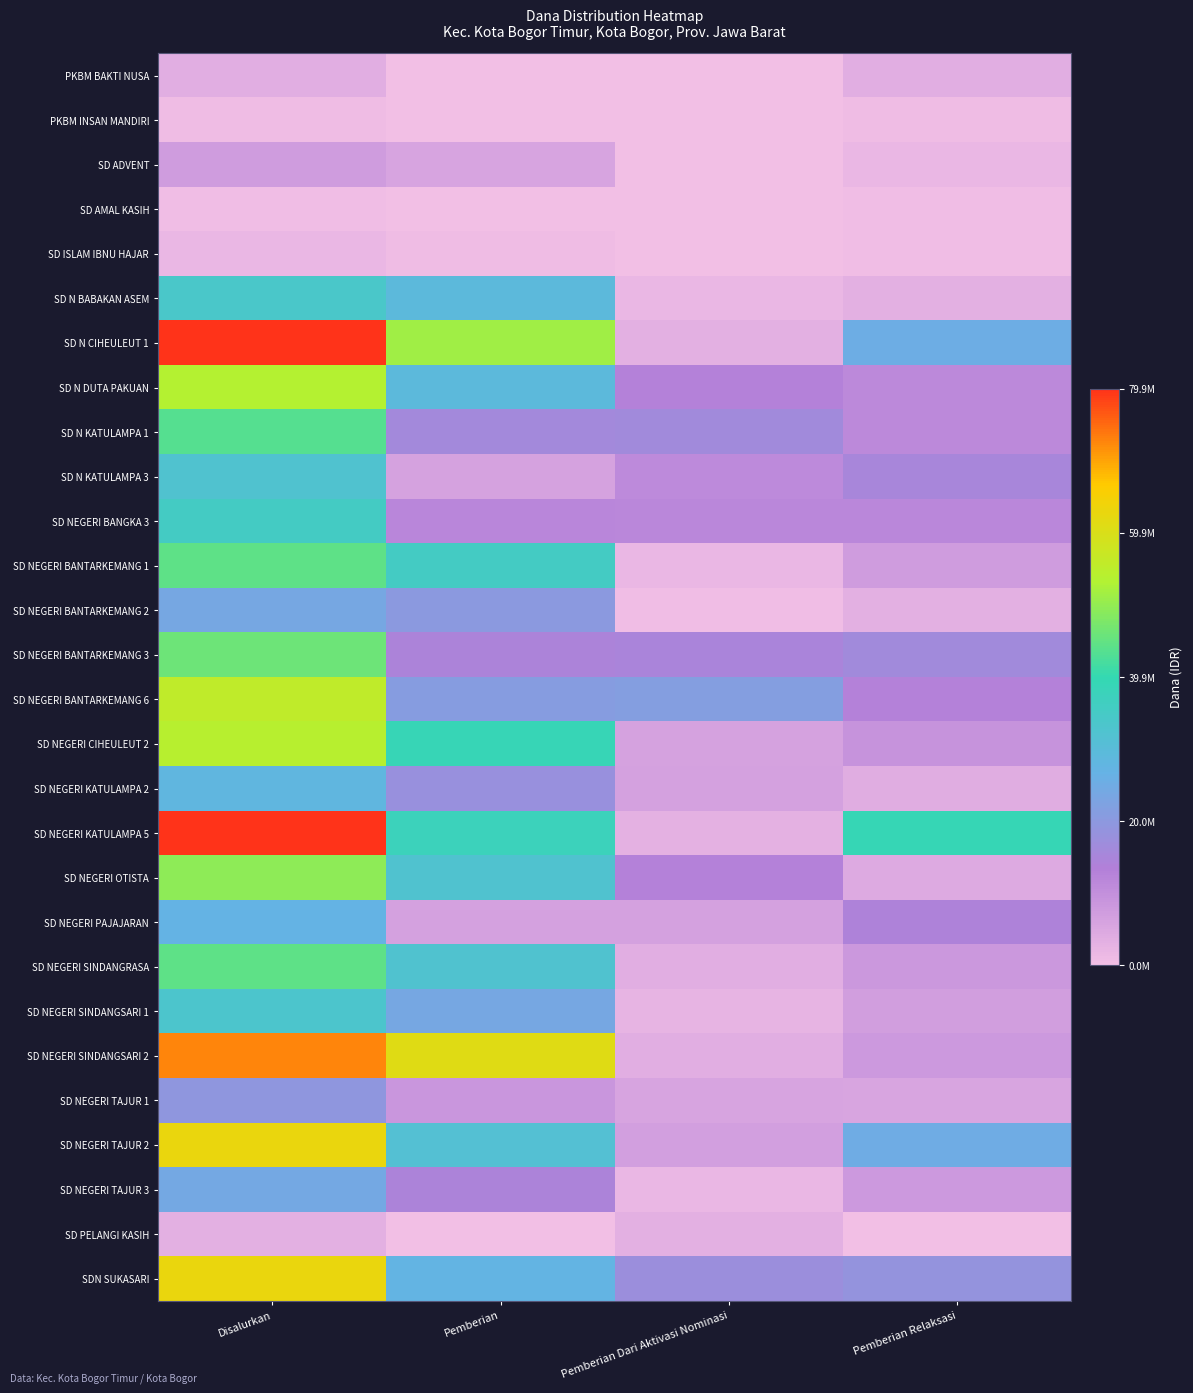

Reading left to right, what are all the values shown in this chart?

PKBM BAKTI NUSA: Disalurkan=3600000	Pemberian=0	Pemberian Dari Aktivasi Nominasi=0	Pemberian Relaksasi=3600000
PKBM INSAN MANDIRI: Disalurkan=900000	Pemberian=0	Pemberian Dari Aktivasi Nominasi=0	Pemberian Relaksasi=900000
SD ADVENT: Disalurkan=7425000	Pemberian=5625000	Pemberian Dari Aktivasi Nominasi=0	Pemberian Relaksasi=1800000
SD AMAL KASIH: Disalurkan=450000	Pemberian=0	Pemberian Dari Aktivasi Nominasi=0	Pemberian Relaksasi=450000
SD ISLAM IBNU HAJAR: Disalurkan=1575000	Pemberian=900000	Pemberian Dari Aktivasi Nominasi=225000	Pemberian Relaksasi=450000
SD N BABAKAN ASEM: Disalurkan=33975000	Pemberian=29025000	Pemberian Dari Aktivasi Nominasi=1575000	Pemberian Relaksasi=3375000
SD N CIHEULEUT 1: Disalurkan=79875000	Pemberian=51300000	Pemberian Dari Aktivasi Nominasi=3150000	Pemberian Relaksasi=25425000
SD N DUTA PAKUAN: Disalurkan=53550000	Pemberian=29025000	Pemberian Dari Aktivasi Nominasi=13050000	Pemberian Relaksasi=11475000
SD N KATULAMPA 1: Disalurkan=43650000	Pemberian=15975000	Pemberian Dari Aktivasi Nominasi=16425000	Pemberian Relaksasi=11250000
SD N KATULAMPA 3: Disalurkan=32175000	Pemberian=6075000	Pemberian Dari Aktivasi Nominasi=11025000	Pemberian Relaksasi=15075000
SD NEGERI BANGKA 3: Disalurkan=35325000	Pemberian=11925000	Pemberian Dari Aktivasi Nominasi=11700000	Pemberian Relaksasi=11700000
SD NEGERI BANTARKEMANG 1: Disalurkan=44550000	Pemberian=35550000	Pemberian Dari Aktivasi Nominasi=1800000	Pemberian Relaksasi=7200000
SD NEGERI BANTARKEMANG 2: Disalurkan=23850000	Pemberian=20025000	Pemberian Dari Aktivasi Nominasi=450000	Pemberian Relaksasi=3375000
SD NEGERI BANTARKEMANG 3: Disalurkan=45900000	Pemberian=14625000	Pemberian Dari Aktivasi Nominasi=14850000	Pemberian Relaksasi=16425000
SD NEGERI BANTARKEMANG 6: Disalurkan=55350000	Pemberian=21150000	Pemberian Dari Aktivasi Nominasi=21375000	Pemberian Relaksasi=12825000
SD NEGERI CIHEULEUT 2: Disalurkan=54225000	Pemberian=38925000	Pemberian Dari Aktivasi Nominasi=6075000	Pemberian Relaksasi=9225000
SD NEGERI KATULAMPA 2: Disalurkan=28350000	Pemberian=18000000	Pemberian Dari Aktivasi Nominasi=6300000	Pemberian Relaksasi=4050000
SD NEGERI KATULAMPA 5: Disalurkan=79650000	Pemberian=37575000	Pemberian Dari Aktivasi Nominasi=2925000	Pemberian Relaksasi=39150000
SD NEGERI OTISTA: Disalurkan=49500000	Pemberian=32175000	Pemberian Dari Aktivasi Nominasi=12825000	Pemberian Relaksasi=4500000
SD NEGERI PAJAJARAN: Disalurkan=27000000	Pemberian=6525000	Pemberian Dari Aktivasi Nominasi=6300000	Pemberian Relaksasi=14175000
SD NEGERI SINDANGRASA: Disalurkan=44325000	Pemberian=32400000	Pemberian Dari Aktivasi Nominasi=3600000	Pemberian Relaksasi=8325000
SD NEGERI SINDANGSARI 1: Disalurkan=33075000	Pemberian=23850000	Pemberian Dari Aktivasi Nominasi=2250000	Pemberian Relaksasi=6975000
SD NEGERI SINDANGSARI 2: Disalurkan=72450000	Pemberian=60975000	Pemberian Dari Aktivasi Nominasi=3600000	Pemberian Relaksasi=7875000
SD NEGERI TAJUR 1: Disalurkan=19575000	Pemberian=8550000	Pemberian Dari Aktivasi Nominasi=5625000	Pemberian Relaksasi=5400000
SD NEGERI TAJUR 2: Disalurkan=63000000	Pemberian=31275000	Pemberian Dari Aktivasi Nominasi=6750000	Pemberian Relaksasi=24975000
SD NEGERI TAJUR 3: Disalurkan=24075000	Pemberian=14400000	Pemberian Dari Aktivasi Nominasi=1800000	Pemberian Relaksasi=7875000
SD PELANGI KASIH: Disalurkan=3150000	Pemberian=0	Pemberian Dari Aktivasi Nominasi=3150000	Pemberian Relaksasi=0
SDN SUKASARI: Disalurkan=63000000	Pemberian=27225000	Pemberian Dari Aktivasi Nominasi=17325000	Pemberian Relaksasi=18450000